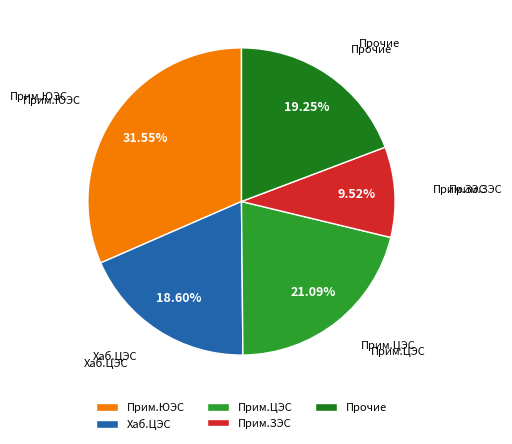

Does any single category account for the majority?

No